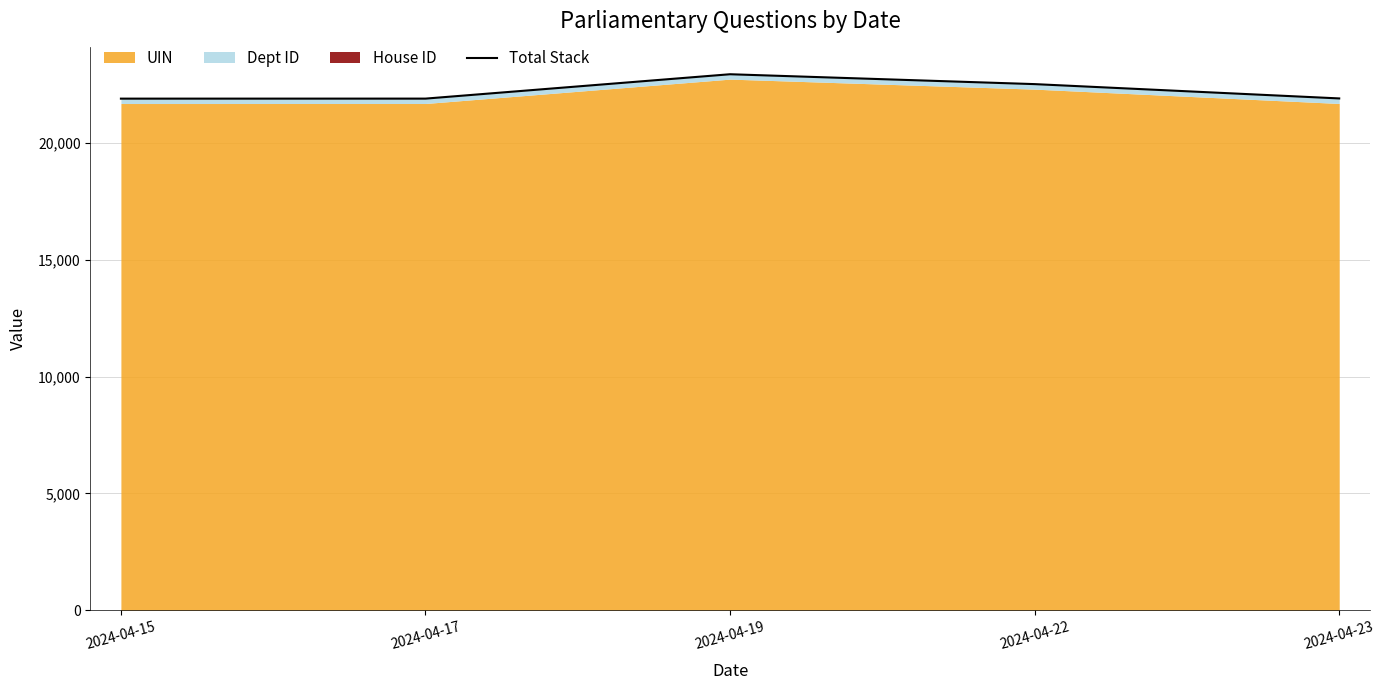

What is the difference between the maximum and minimum values?

1045